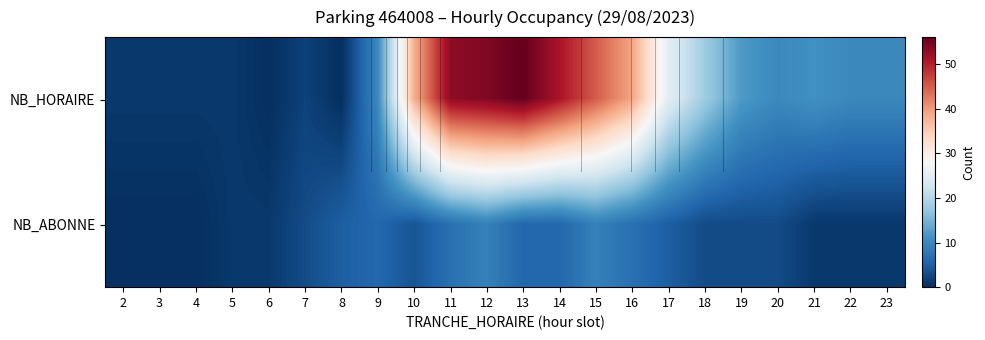

At which category is the sum across all series the highest?

12